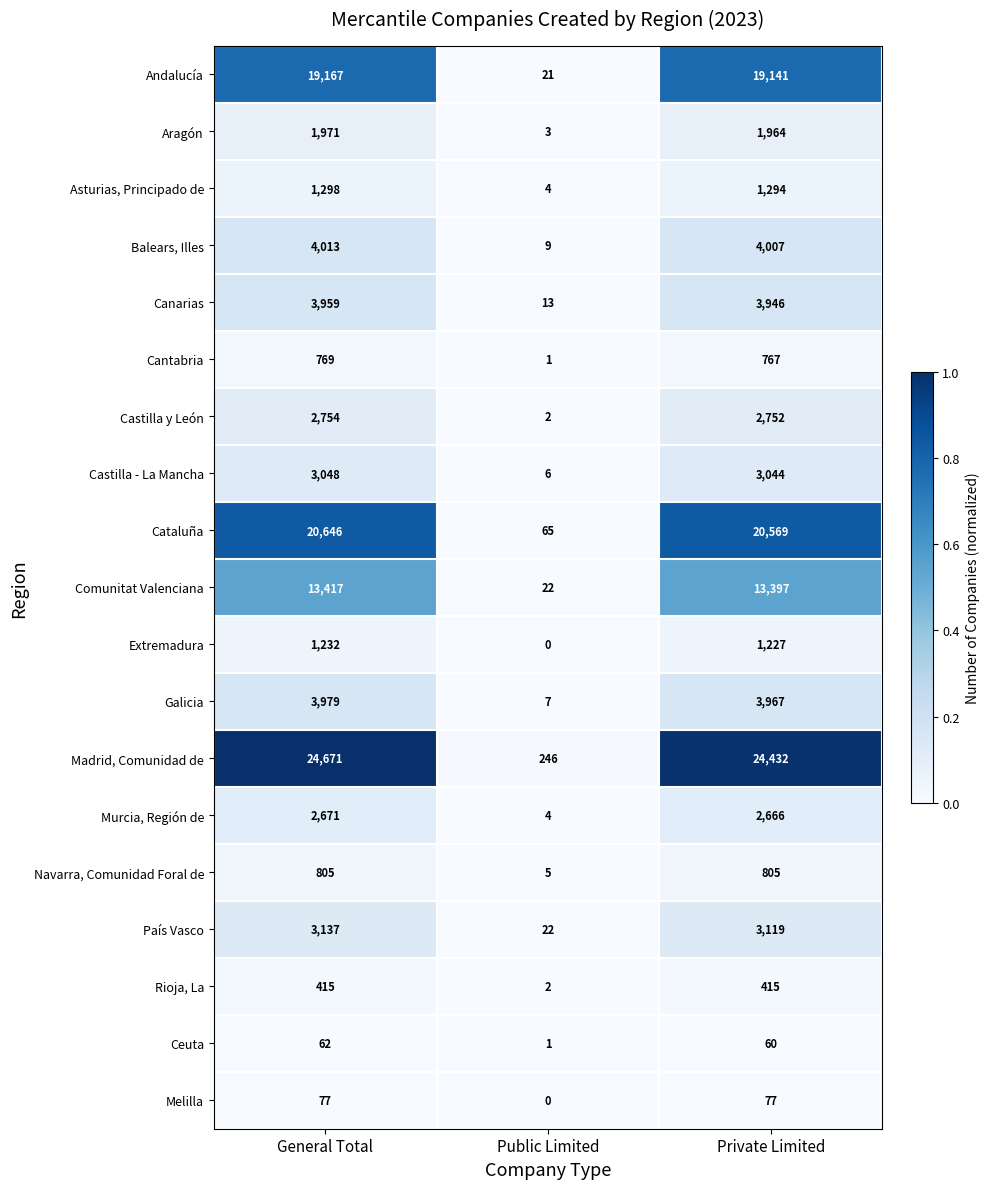

Which series changed the most between Public Limited and Private Limited?

Madrid, Comunidad de